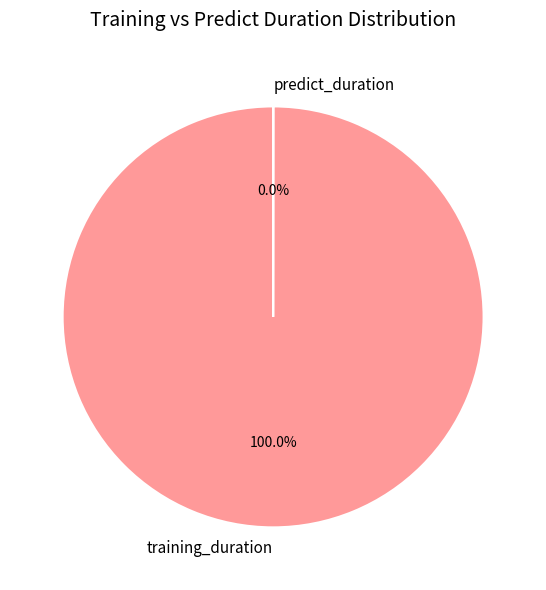

Which category has the biggest portion of the pie?

training_duration